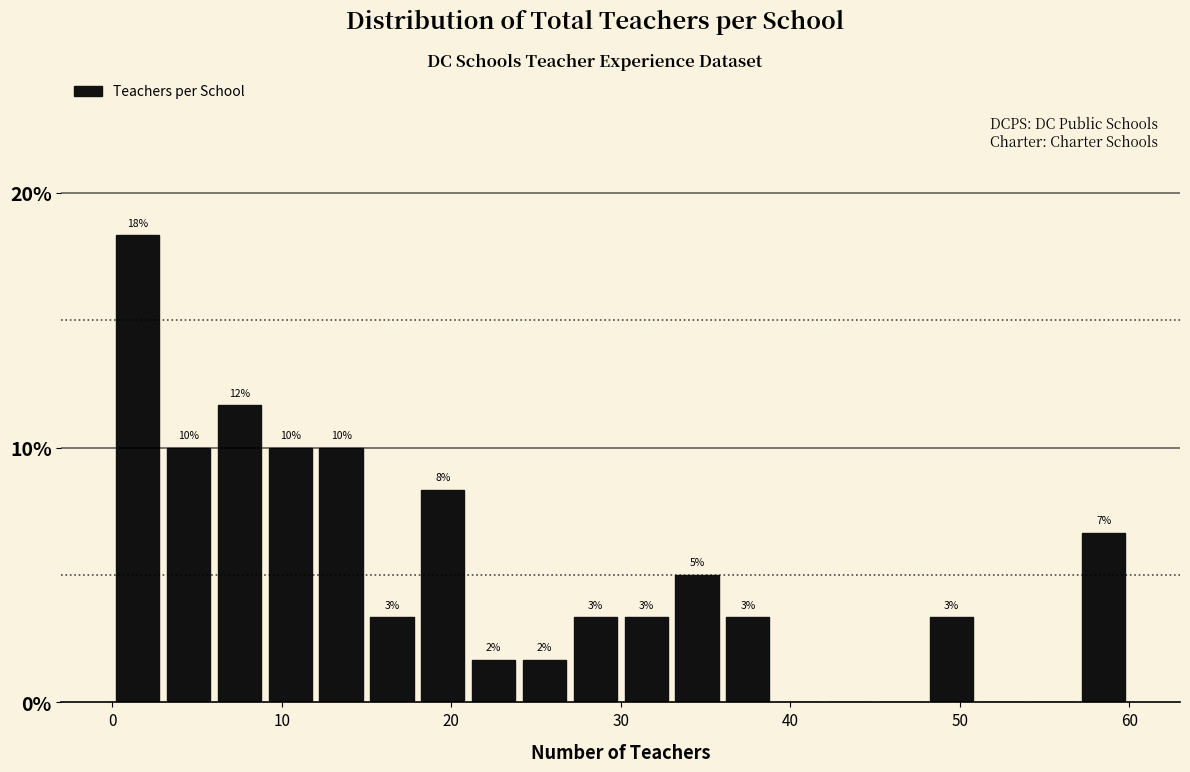

Around what value on the x-axis is the tallest bar? Give the approximate position of its centre, as read against the axis.

2